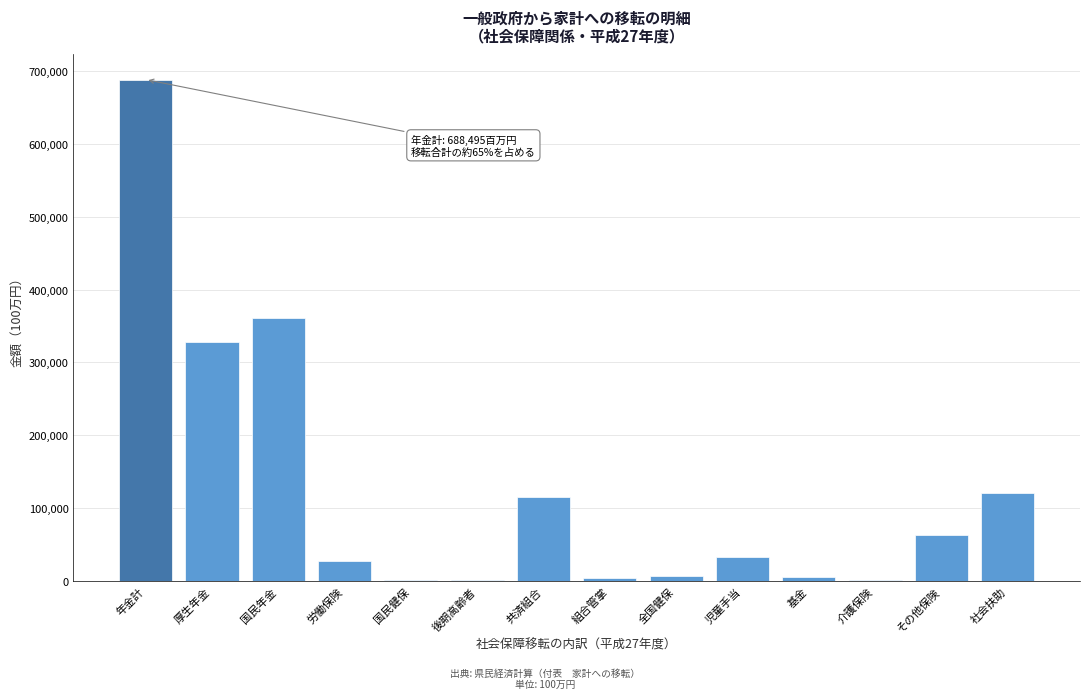

Which has a higher value, 年金計 or 厚生年金?

年金計